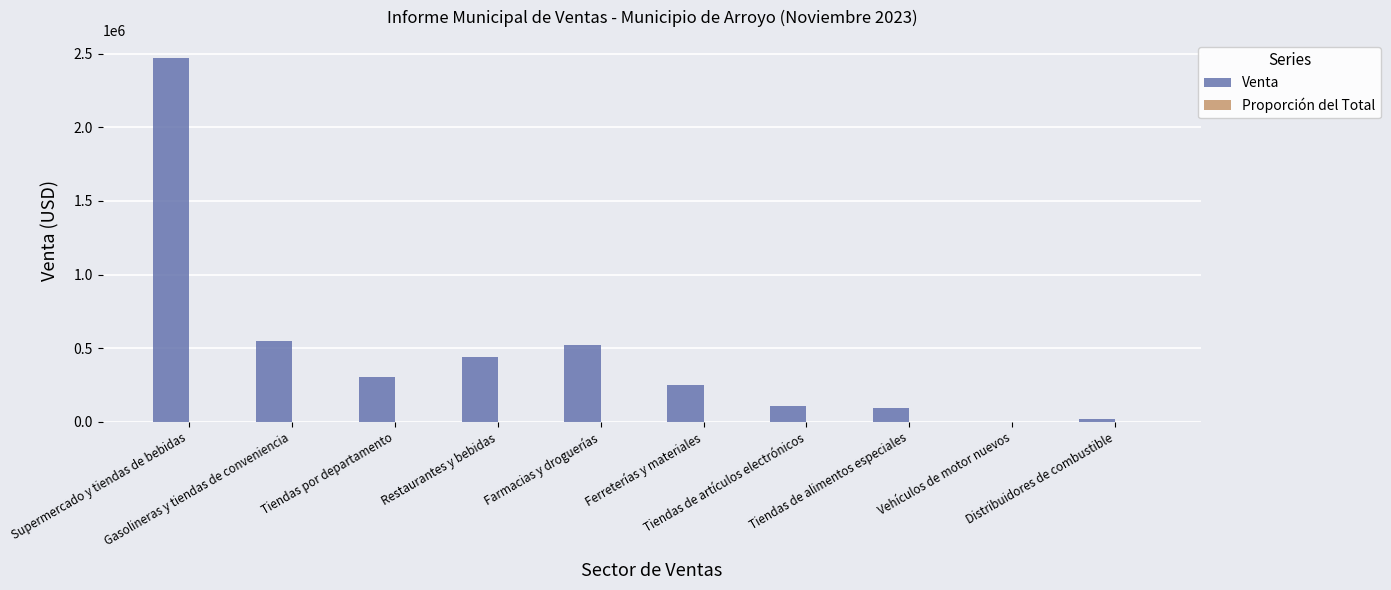

Is it true that Venta equals 3219097.4 at Supermercado y tiendas de bebidas?

False